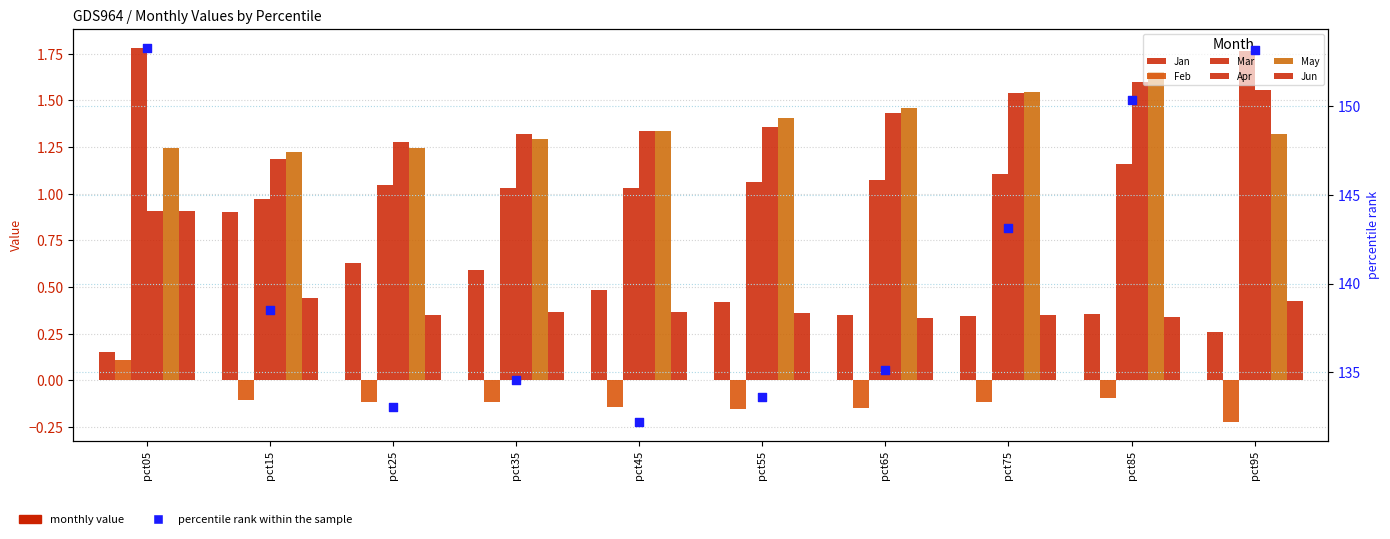

What is the total value across all series at pct05?

5.1